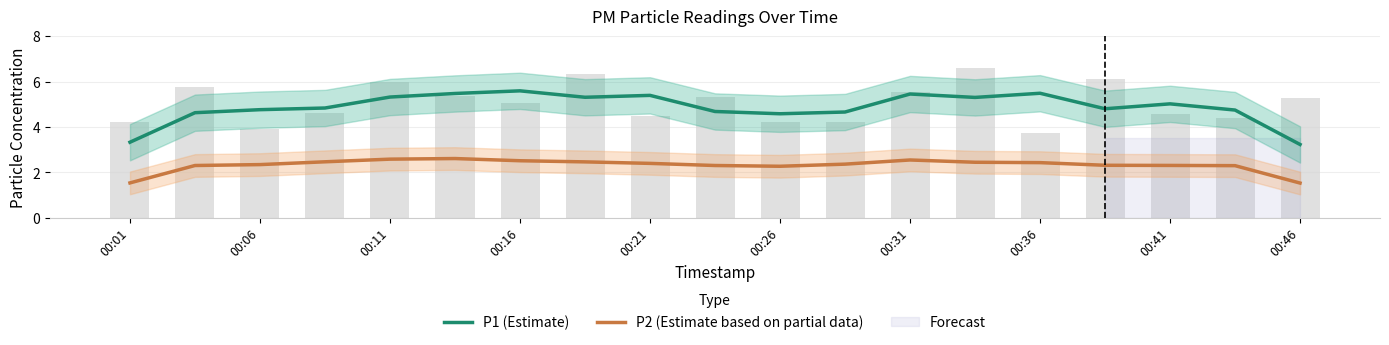

At which label does P2 (Estimate based on partial data) first exceed 2?

00:06